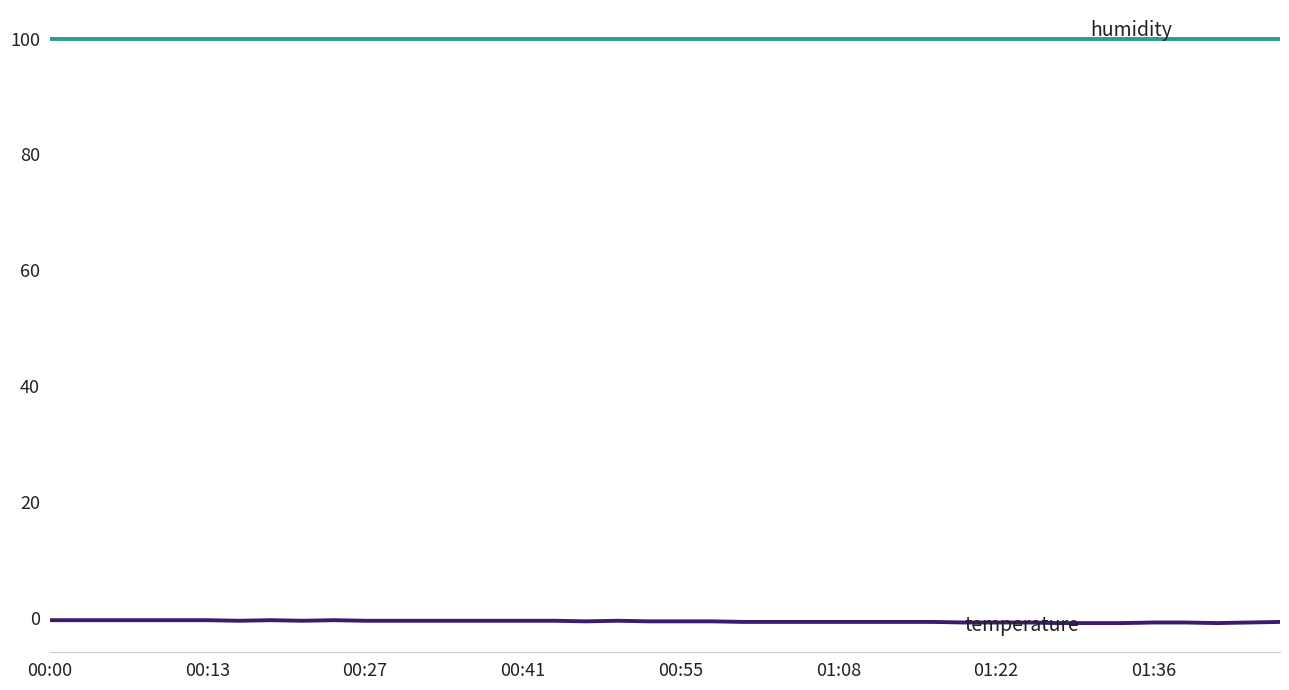

What is the greatest value displayed?

99.9